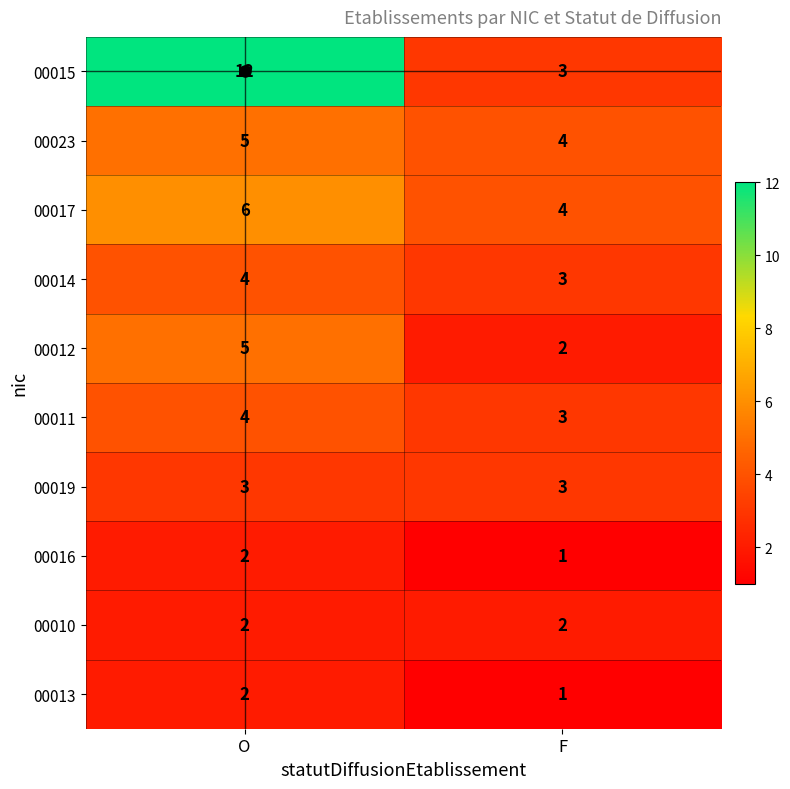

List the labels in order of 00017 value, smallest first.

F, O